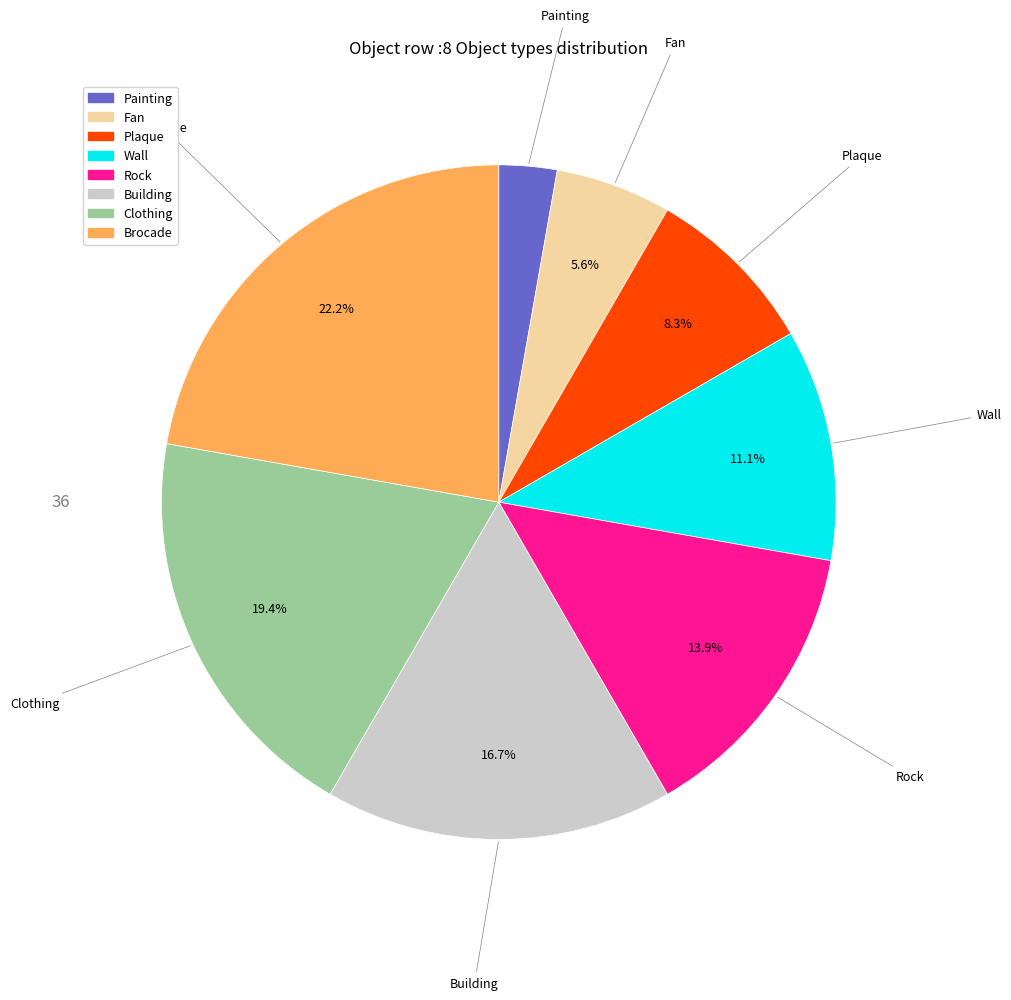

What percentage is the Building slice, to the nearest percent?

17%